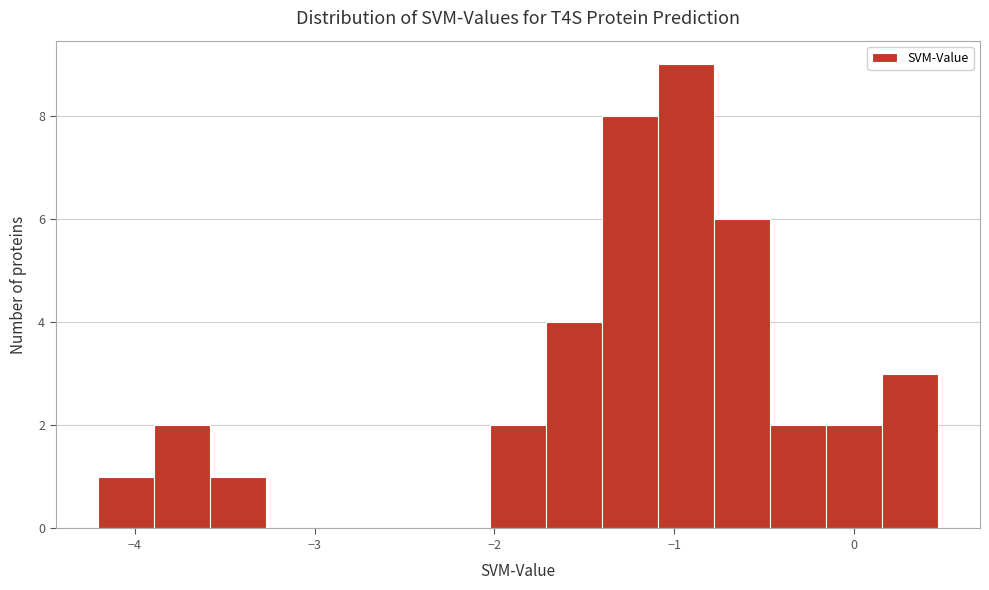

Around what value on the x-axis is the tallest bar? Give the approximate position of its centre, as read against the axis.

-0.9